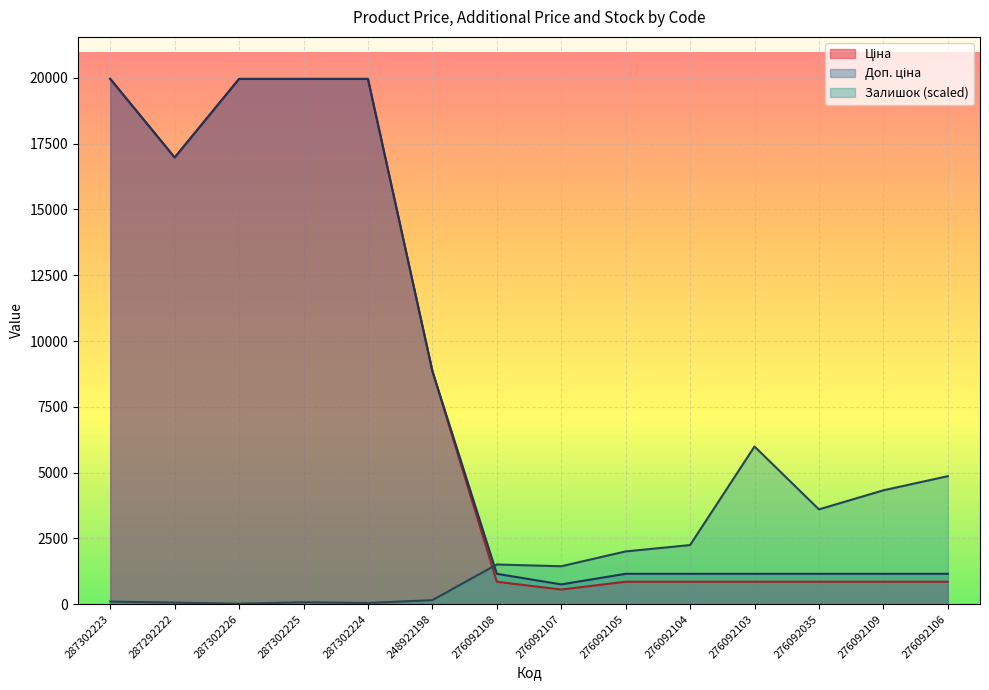

True or false: Ціна and Доп. ціна cross at least once.

False